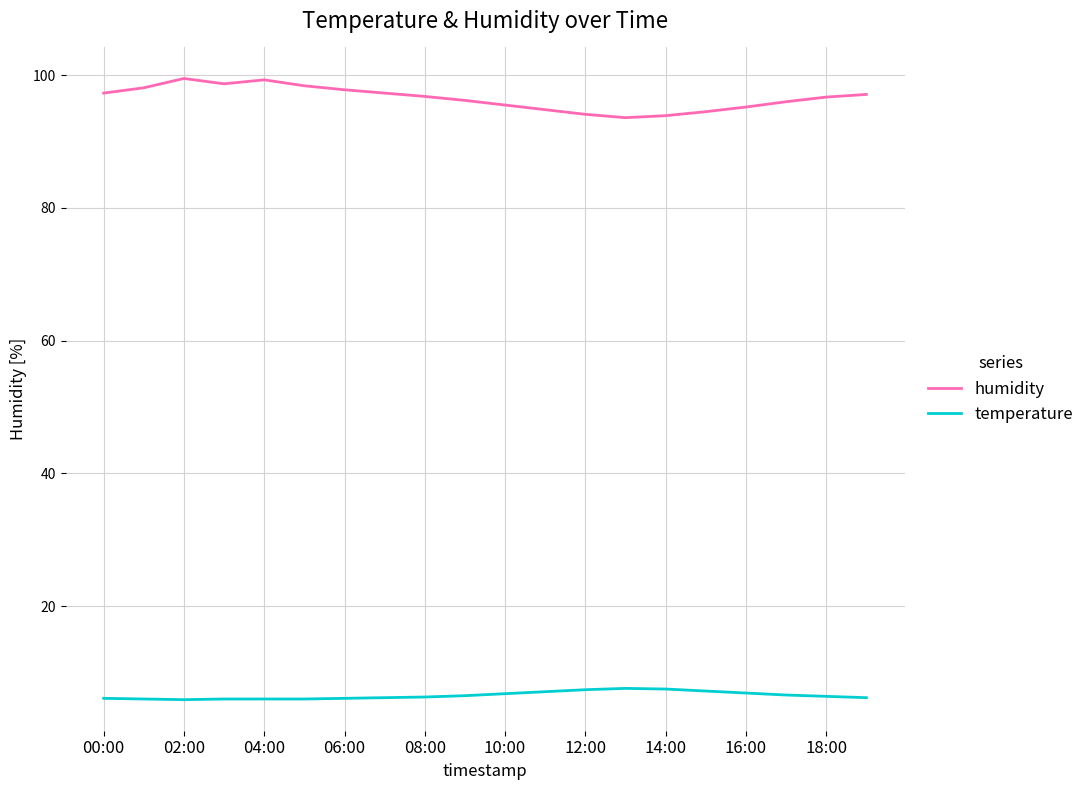

What is the sum of all humidity values?

1930.8